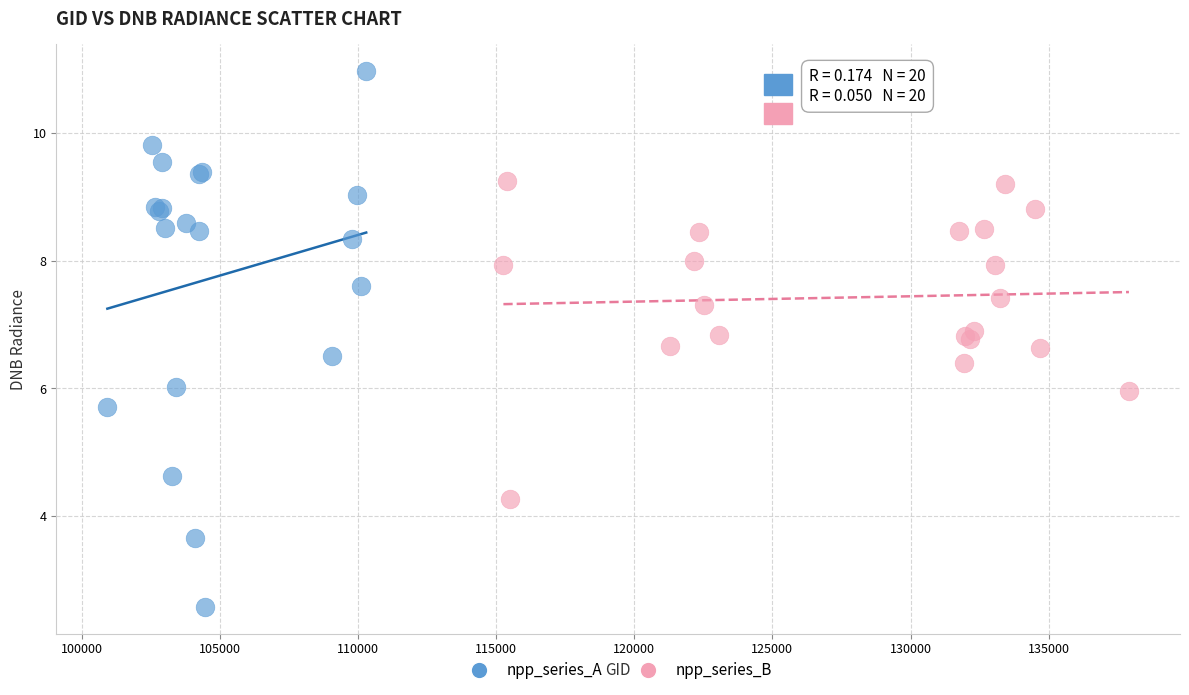

Which series contains the highest Y value?

npp_series_A